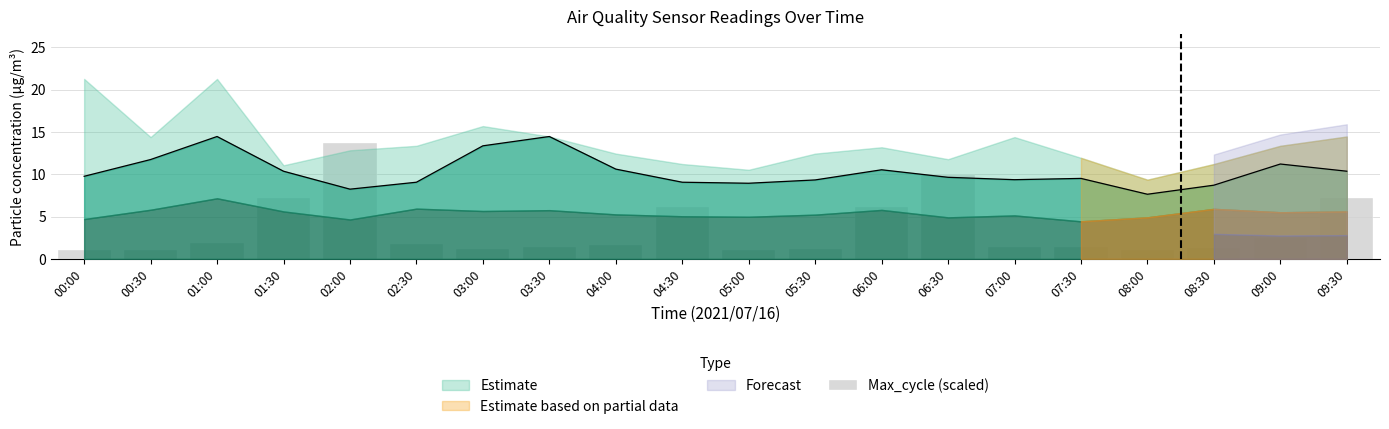

Is it true that the value at 09:30 is 3.6?

False